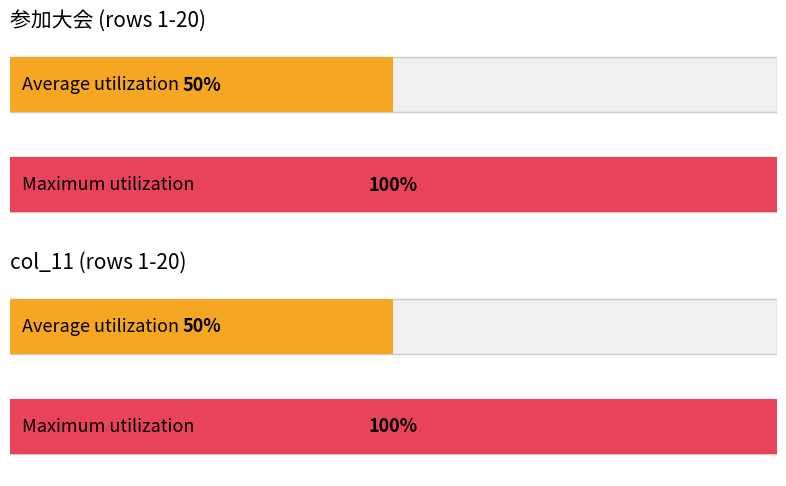

What is the maximum value for col_11?

1